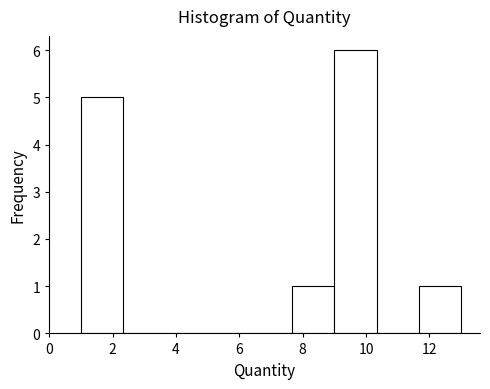

Over which range of the x-axis is the bar tallest?

9.0 to 10.4